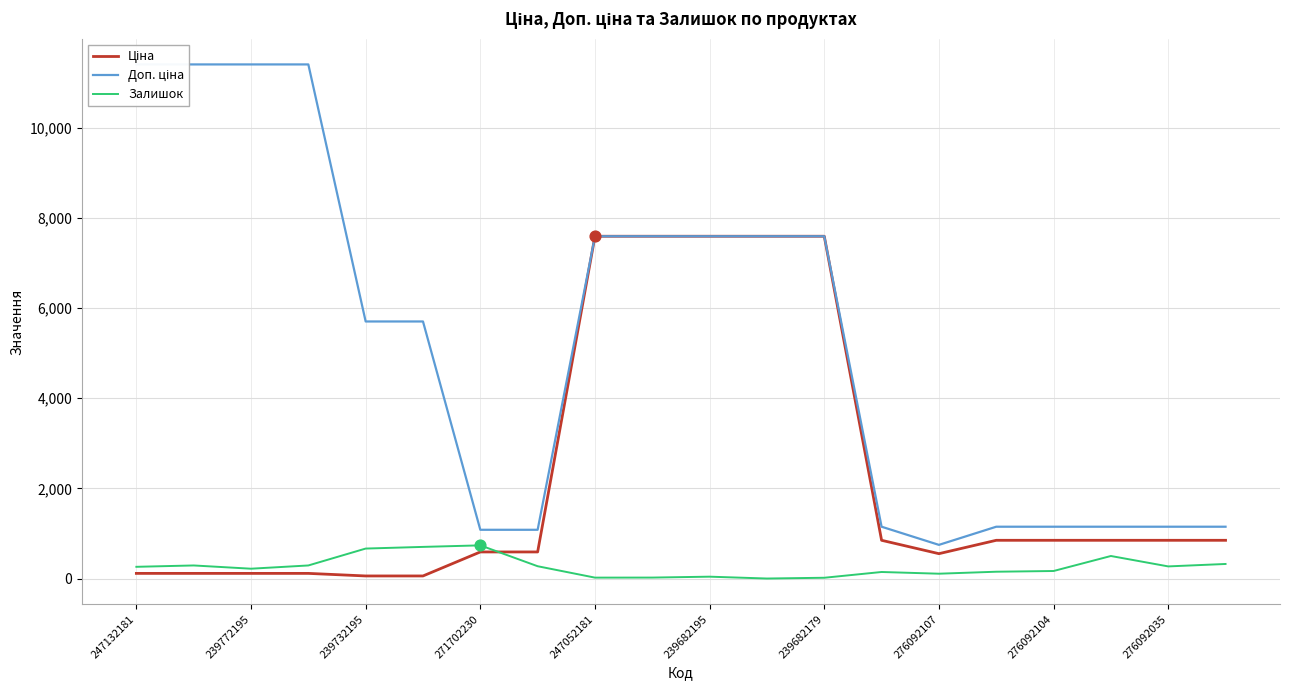

Is the value of Залишок at 276092104 greater than the value of Доп. ціна at 239732195?

No